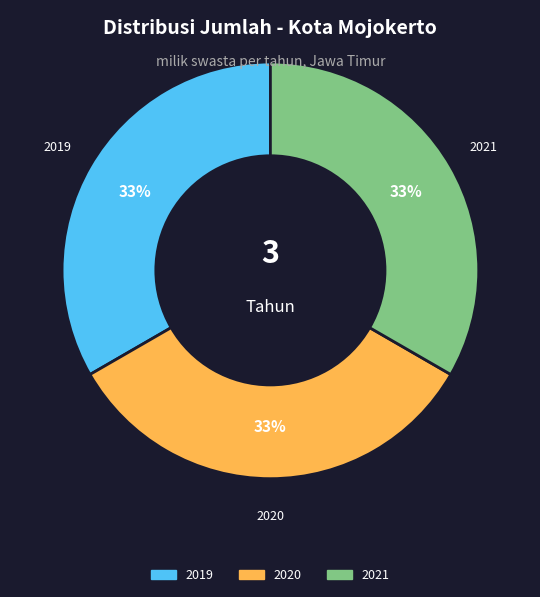

How many slices are in this pie chart?

3